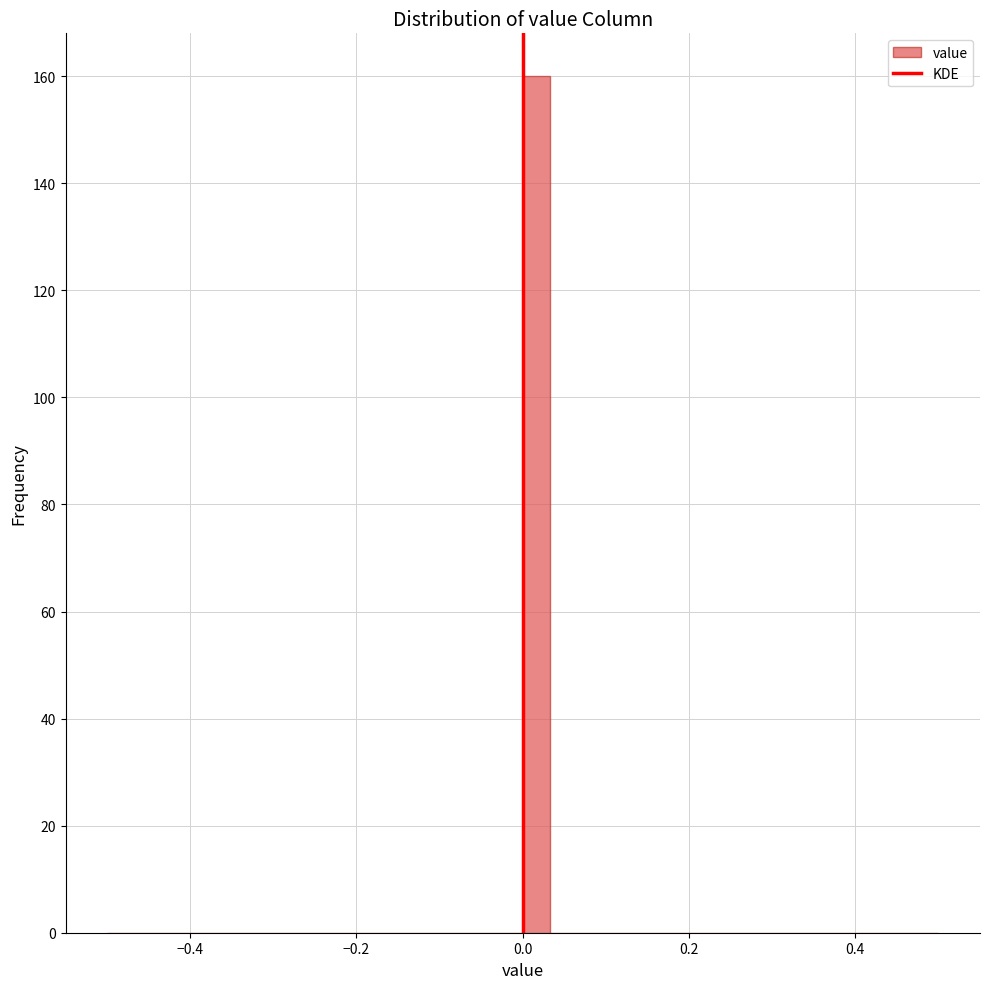

Read against the x-axis, roughly where is the centre of the tallest bar?

0.02